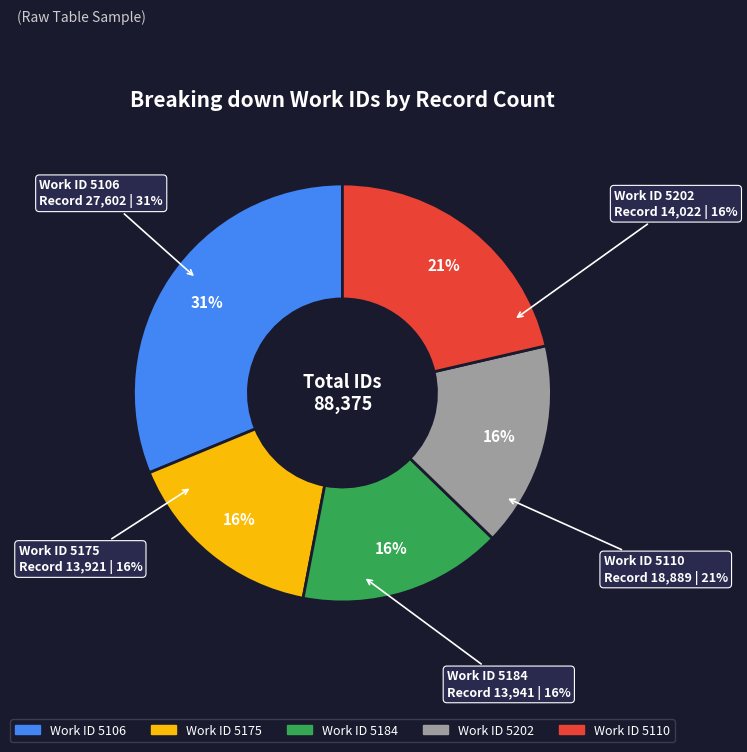

Combined, what portion of the pie is 5110 and 5106?

52.6%